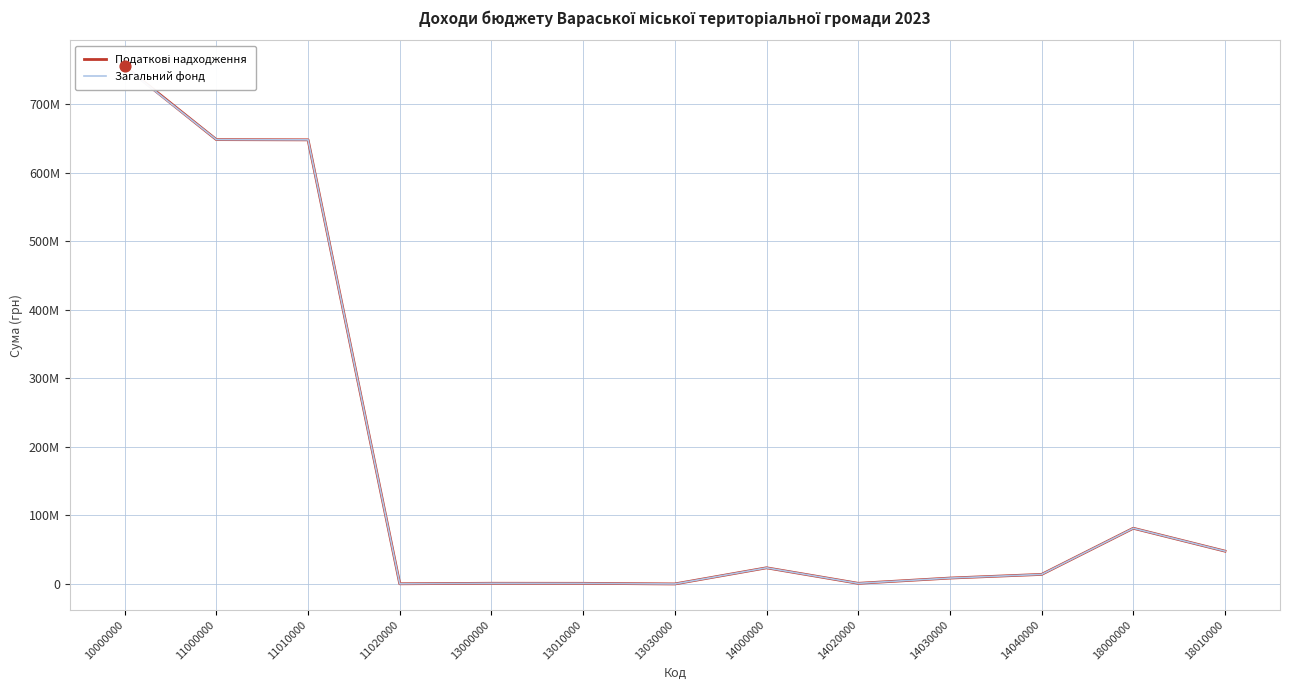

Is the value of Податкові надходження at 11020000 greater than the value of Загальний фонд at 13000000?

No